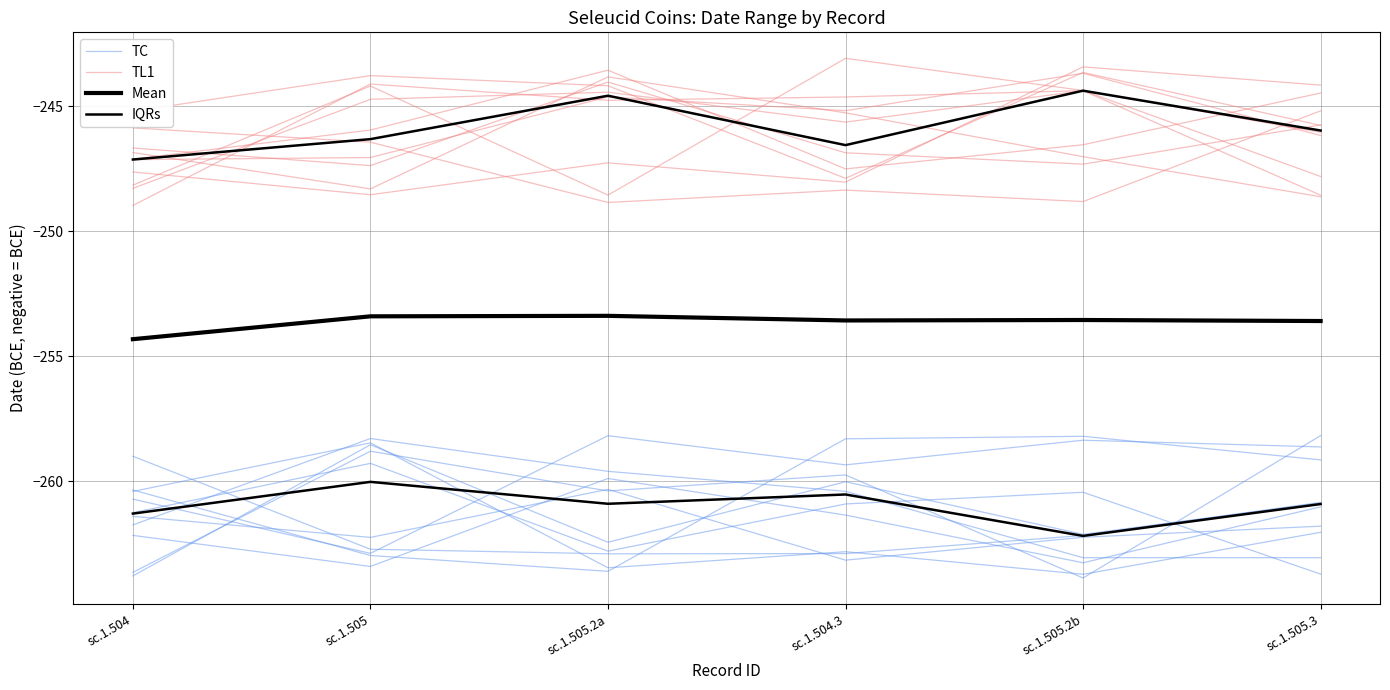

What is the difference between the IQRs values at sc.1.505.2b and sc.1.504?

0.9